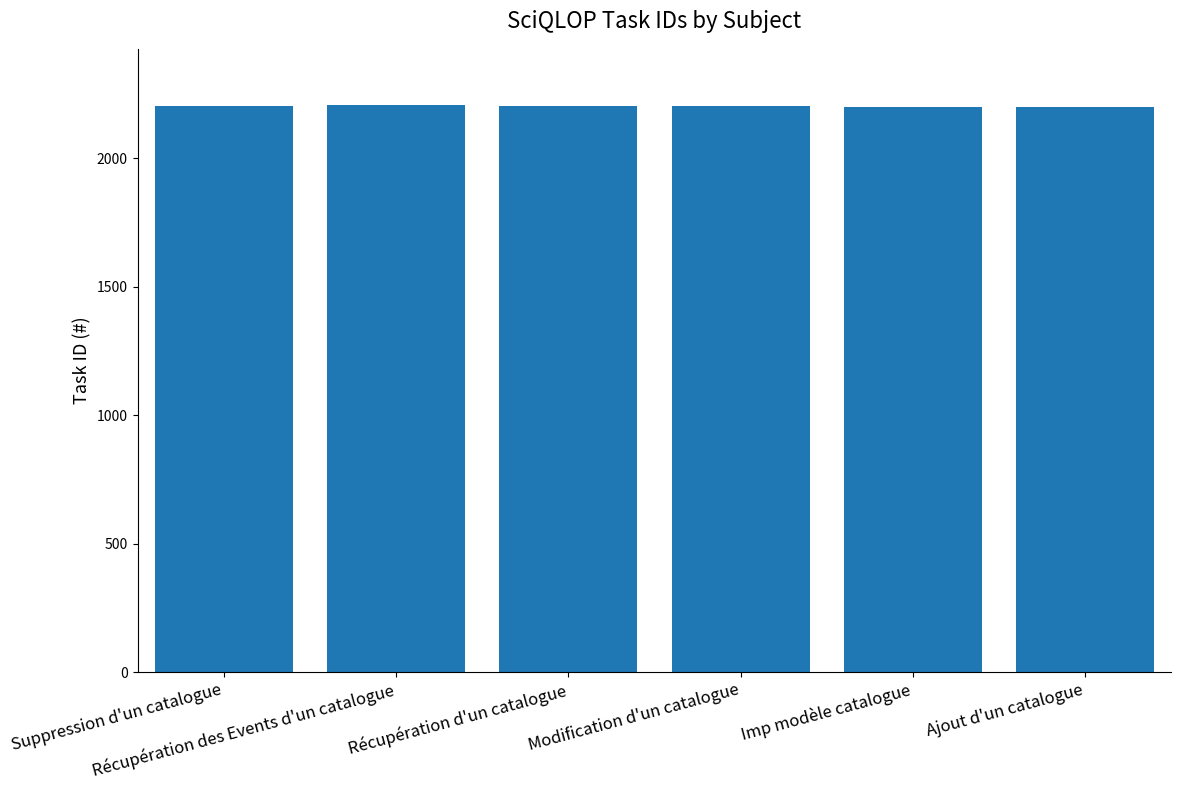

How many values are between 2201 and 2204?

4